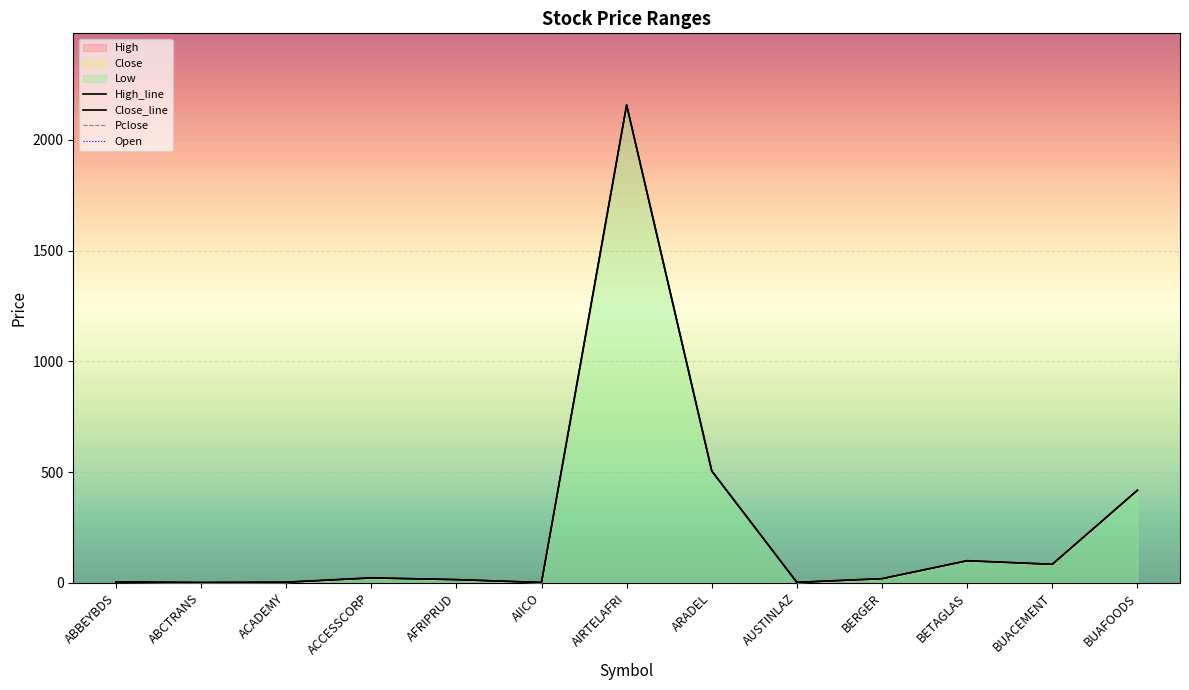

Reading left to right, transcribe all the data shown in this chart.

High_line: ABBEYBDS=4.3	ABCTRANS=1.4	ACADEMY=2.9	ACCESSCORP=22.6	AFRIPRUD=14.5	AIICO=1.7	AIRTELAFRI=2156.9	ARADEL=505.0	AUSTINLAZ=2.1	BERGER=18.9	BETAGLAS=99.8	BUACEMENT=83.7	BUAFOODS=418.0
Close_line: ABBEYBDS=4.3	ABCTRANS=1.4	ACADEMY=2.9	ACCESSCORP=22.0	AFRIPRUD=14.5	AIICO=1.6	AIRTELAFRI=2156.9	ARADEL=505.0	AUSTINLAZ=2.1	BERGER=18.9	BETAGLAS=99.8	BUACEMENT=83.7	BUAFOODS=418.0
Pclose: ABBEYBDS=4.3	ABCTRANS=1.4	ACADEMY=2.9	ACCESSCORP=22.5	AFRIPRUD=14.5	AIICO=1.6	AIRTELAFRI=2156.9	ARADEL=505.0	AUSTINLAZ=2.1	BERGER=18.9	BETAGLAS=99.8	BUACEMENT=83.7	BUAFOODS=418.0
Open: ABBEYBDS=4.3	ABCTRANS=1.4	ACADEMY=2.9	ACCESSCORP=22.5	AFRIPRUD=14.5	AIICO=1.6	AIRTELAFRI=2156.9	ARADEL=505.0	AUSTINLAZ=2.1	BERGER=18.9	BETAGLAS=99.8	BUACEMENT=83.7	BUAFOODS=418.0